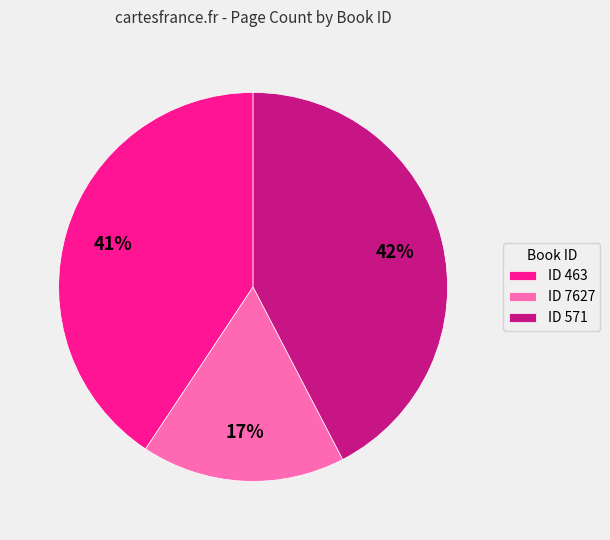

Is the sum of ID 571 and ID 7627 greater than half?

Yes